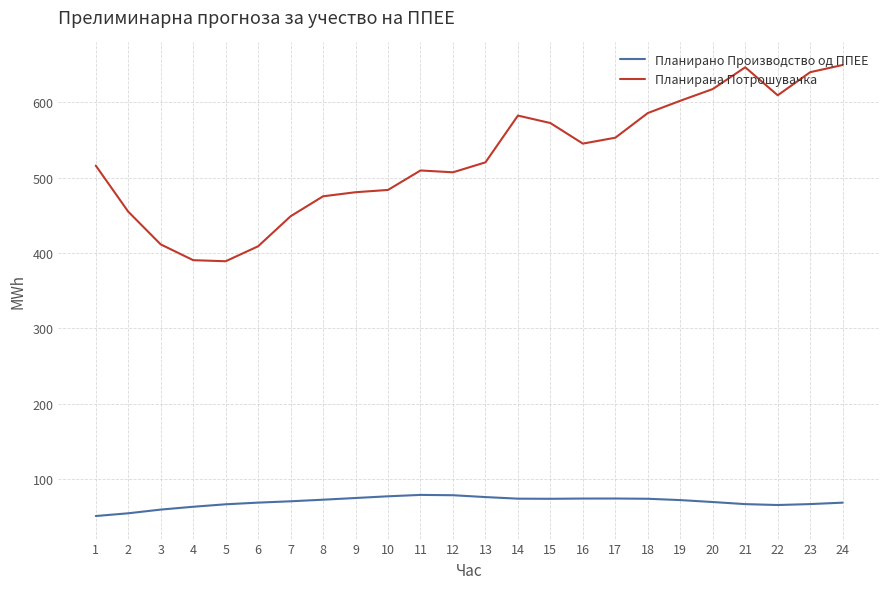

Which series has the largest range (max minus min)?

Планирана Потрошувачка